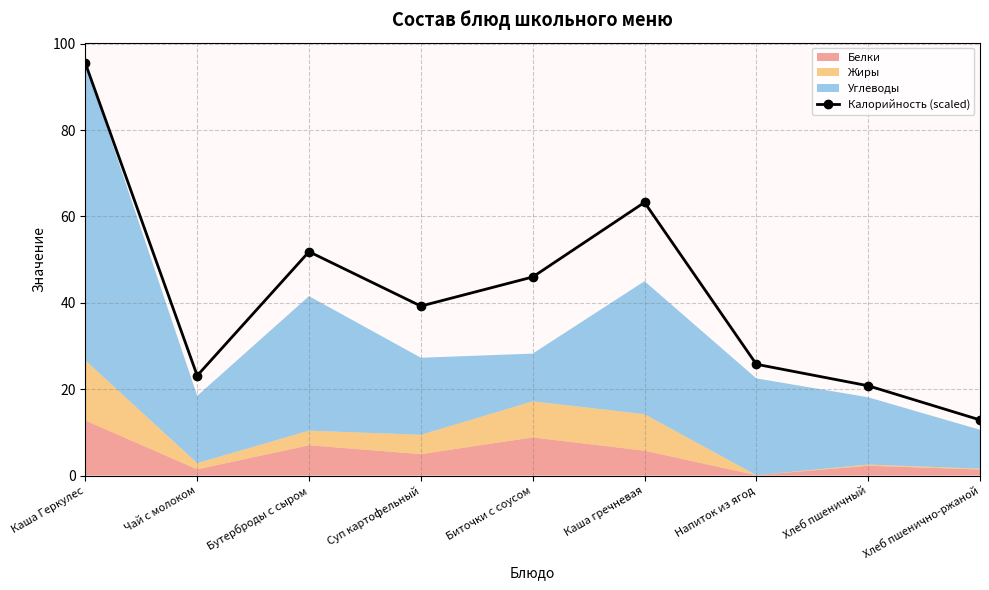

What is the ratio of the value at Биточки с соусом to the value at Чай с молоком?

2.0